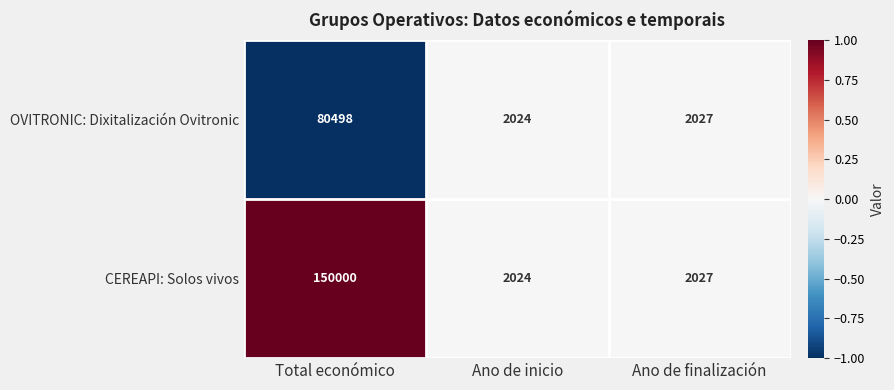

Reading left to right, transcribe all the data shown in this chart.

OVITRONIC: Dixitalización Ovitronic: Total económico=80498	Ano de inicio=2024	Ano de finalización=2027
CEREAPI: Solos vivos: Total económico=150000	Ano de inicio=2024	Ano de finalización=2027